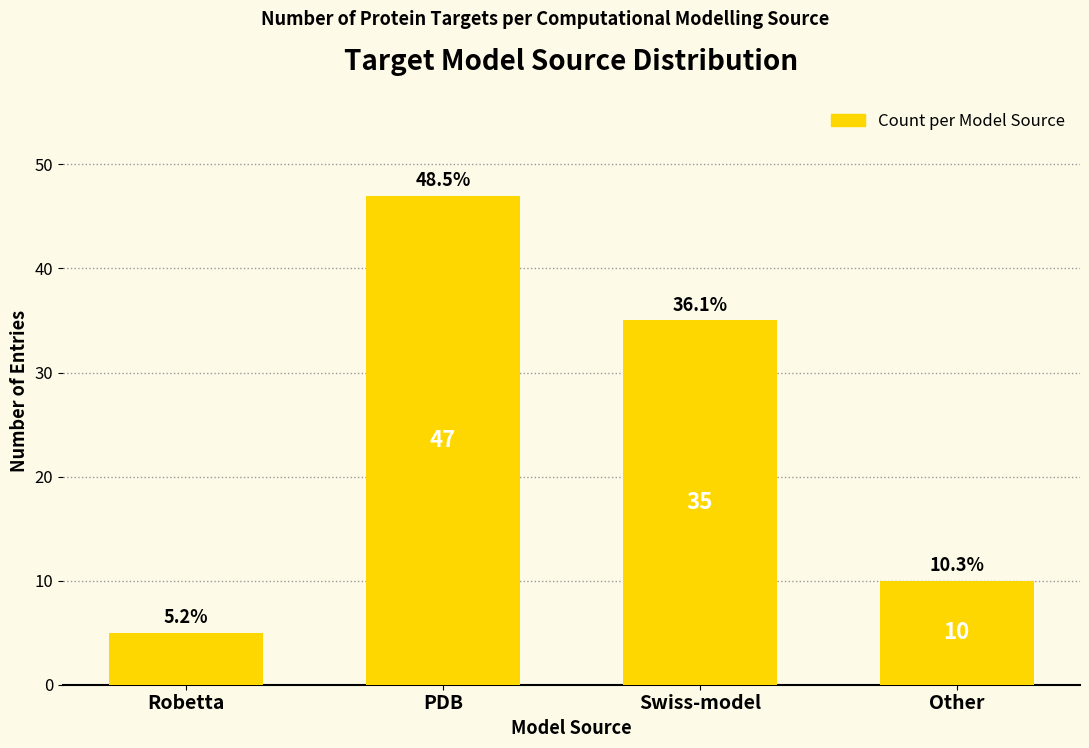

Does the chart contain any negative values?

No